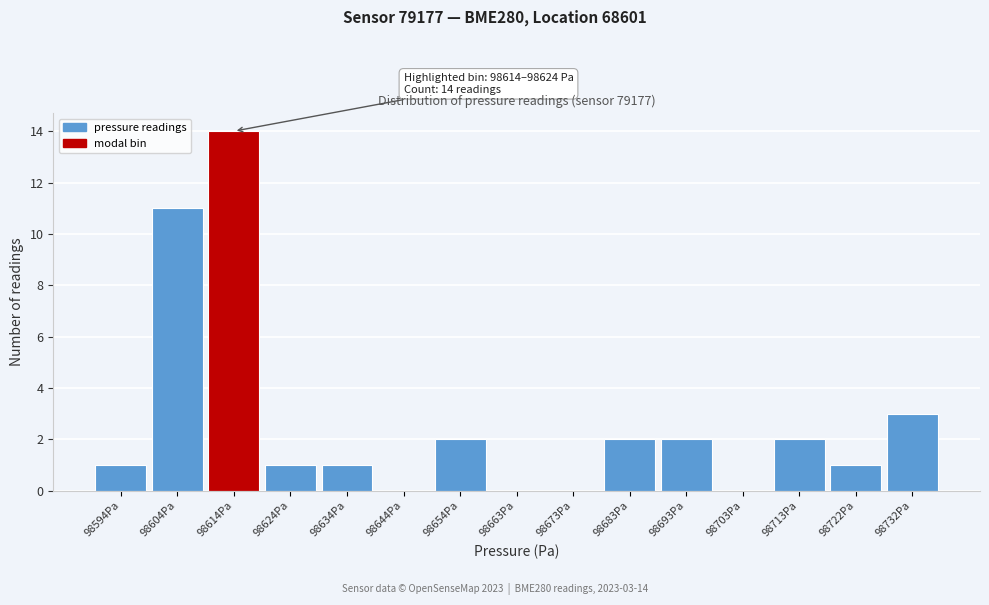

Reading left to right, list all the values displayed in this chart.

98594Pa=1	98604Pa=11	98614Pa=14	98624Pa=1	98634Pa=1	98644Pa=0	98654Pa=2	98663Pa=0	98673Pa=0	98683Pa=2	98693Pa=2	98703Pa=0	98713Pa=2	98722Pa=1	98732Pa=3